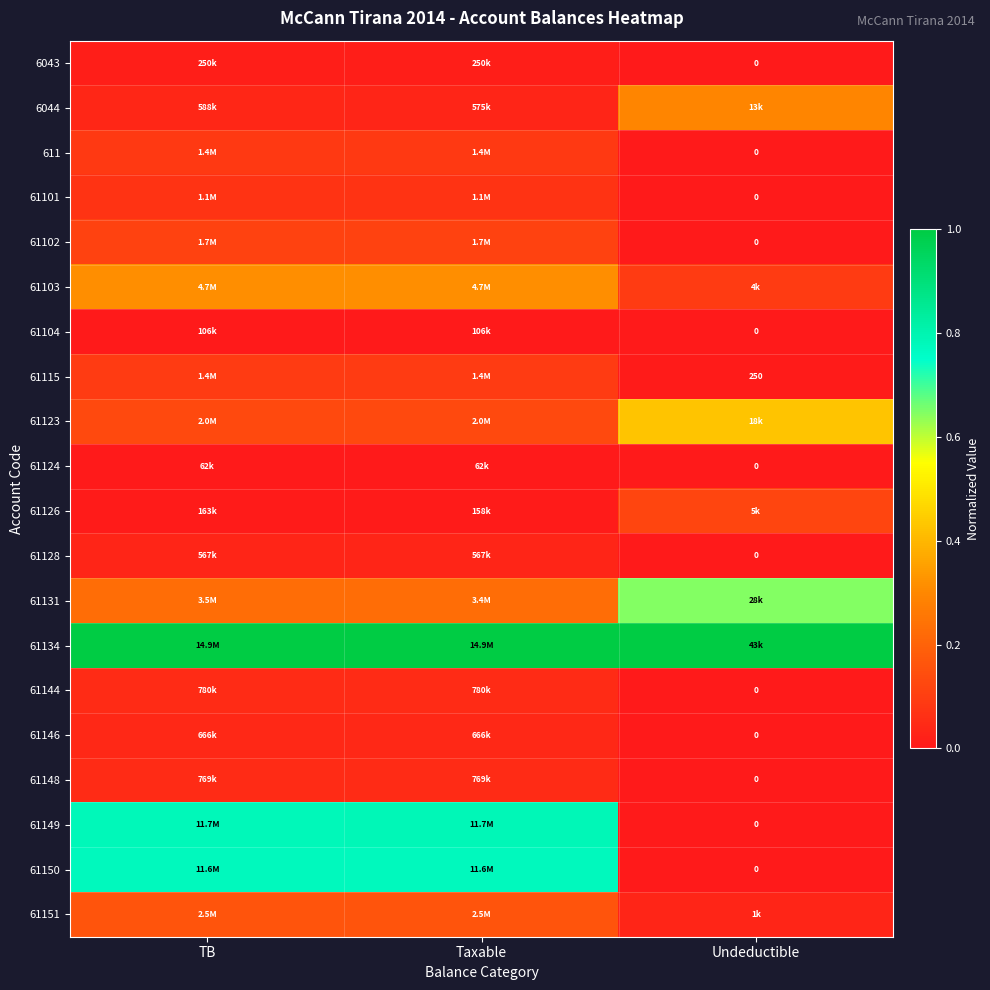

Rank the series by their maximum value, from highest to lowest.

61134, 61149, 61150, 61131, 61123, 61103, 6044, 61151, 61126, 61102, 61115, 611, 61101, 61144, 61148, 61146, 61128, 6043, 61104, 61124